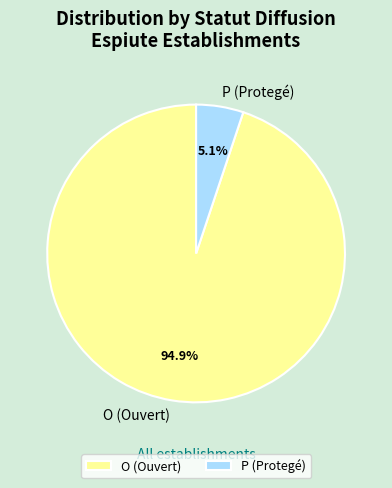

How much of the chart is everything except P (Protegé)?

94.9%